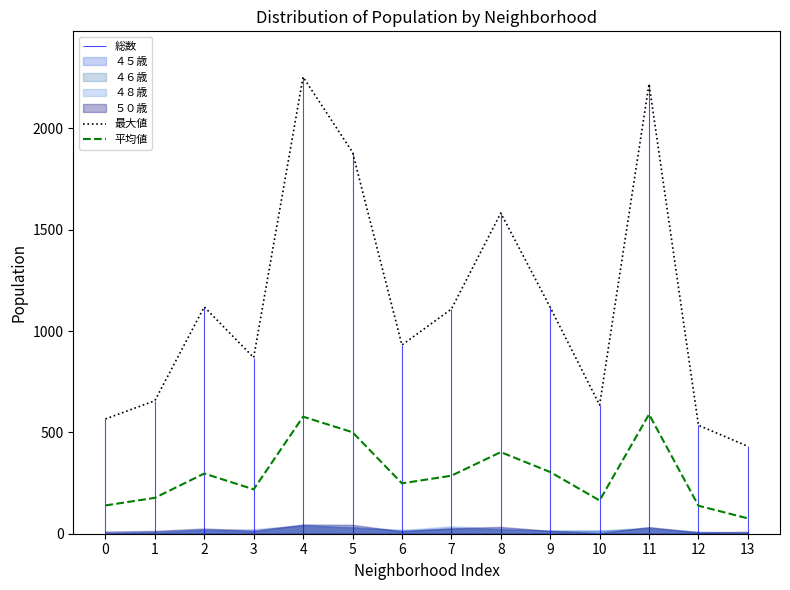

What is the difference between the second highest and minimum values in the 平均値 series?

501.7